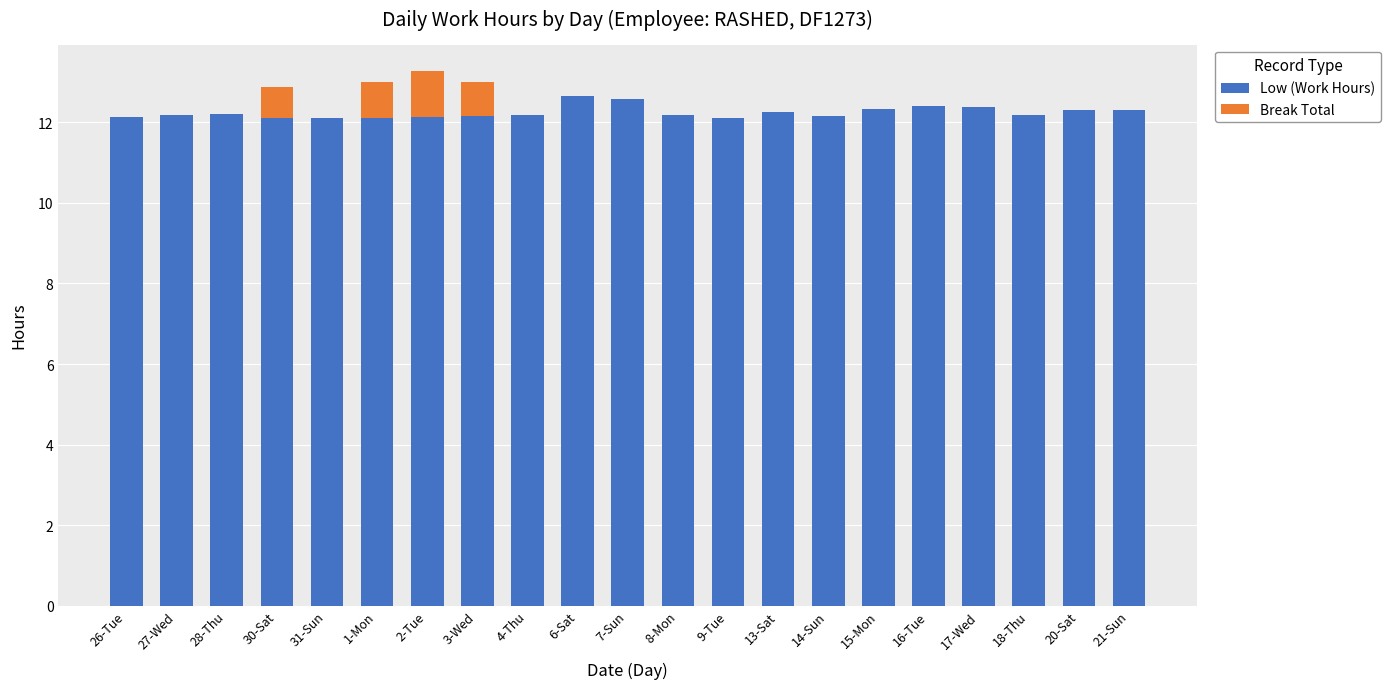

What is the average value of the Low (Work Hours) series?

12.2